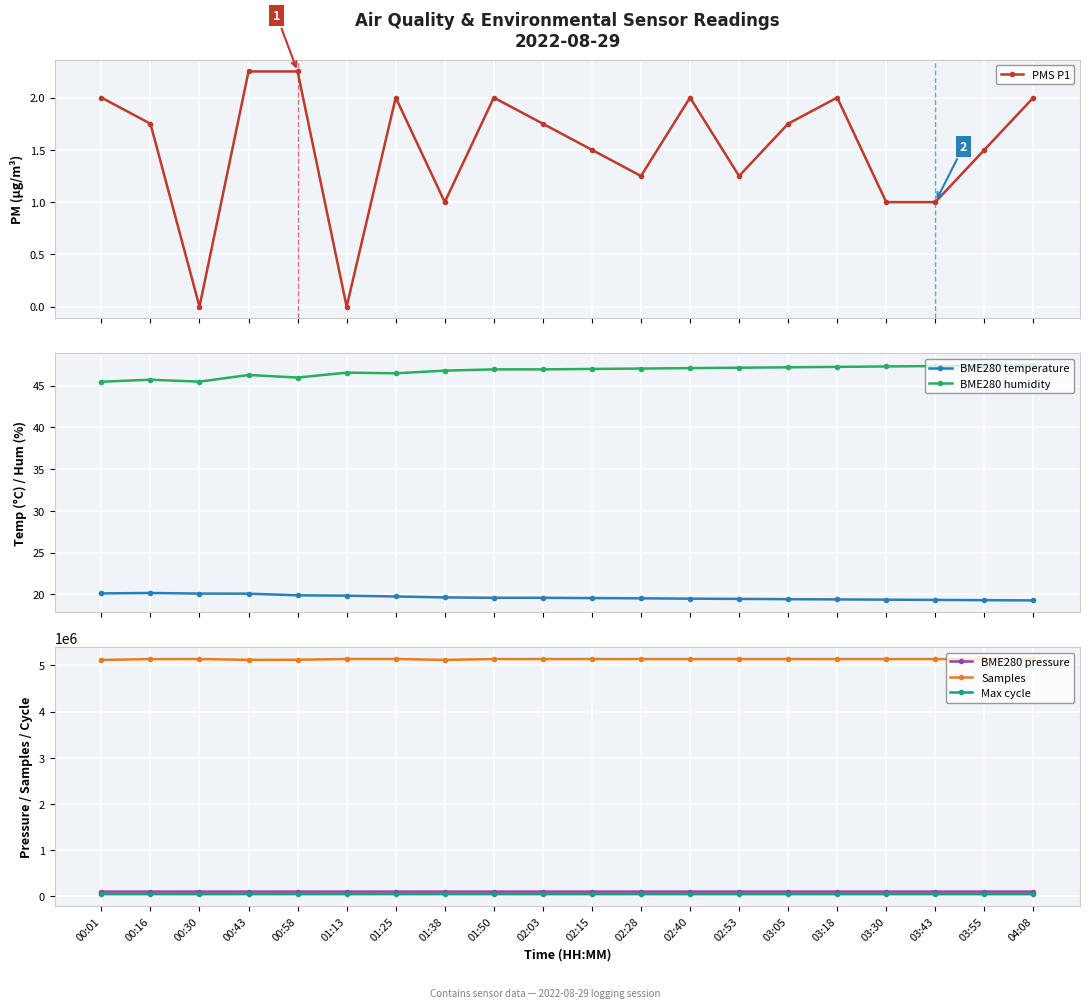

Between 03:05 and 01:50, which is larger?

01:50